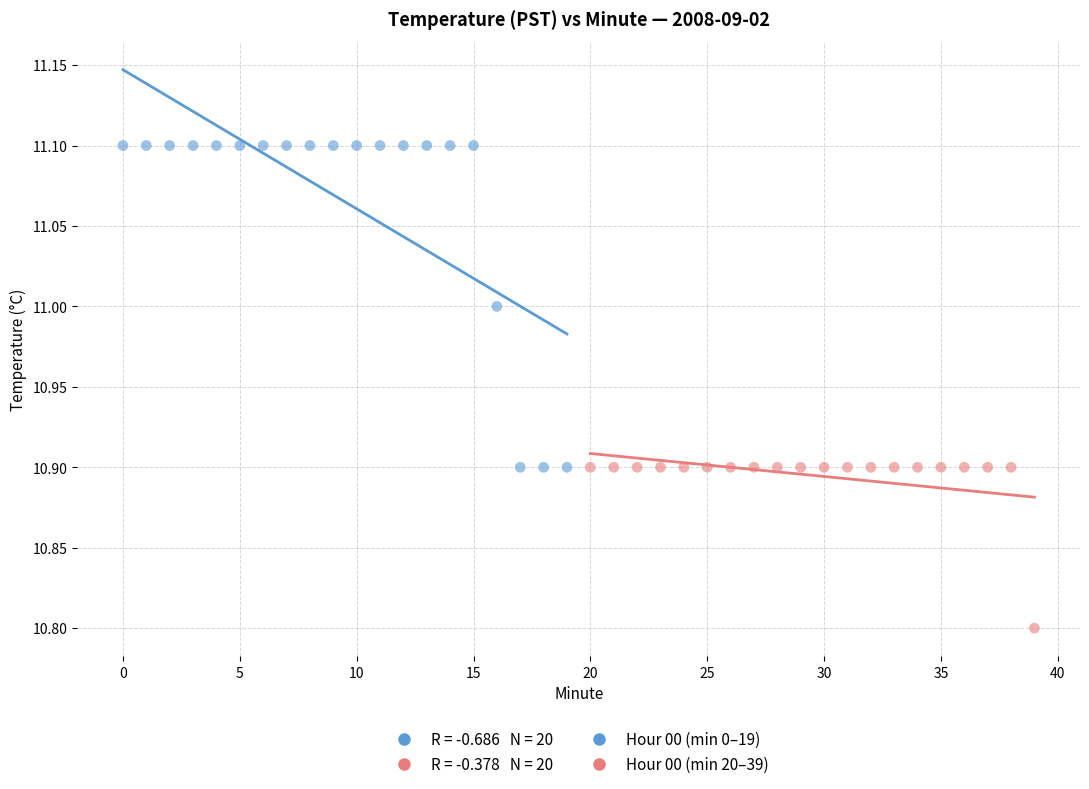

Which series contains the lowest Y value?

Hour 00 (min 20–39)